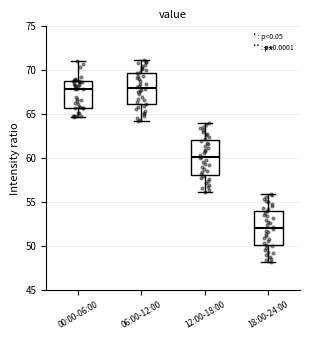

Where does the upper whisker of the box for 18:00-24:00 end on the y-axis? The values are not printed on the chart, so give them approximately, as read against the axis.

56.0